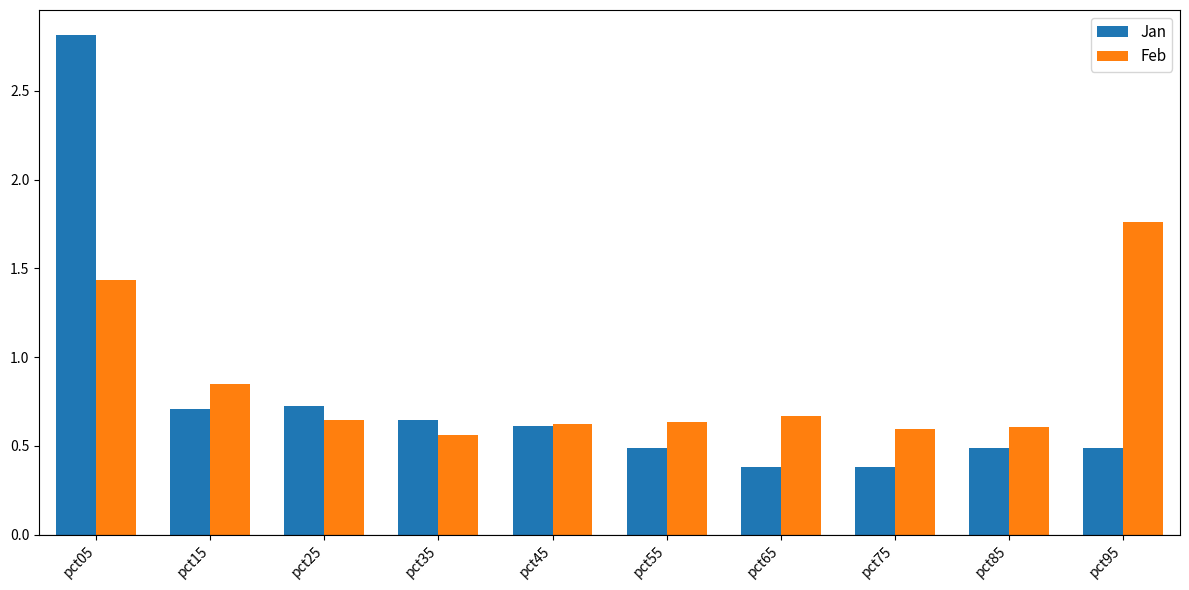

The Jan series shows 0.5 at pct85. True or false?

True